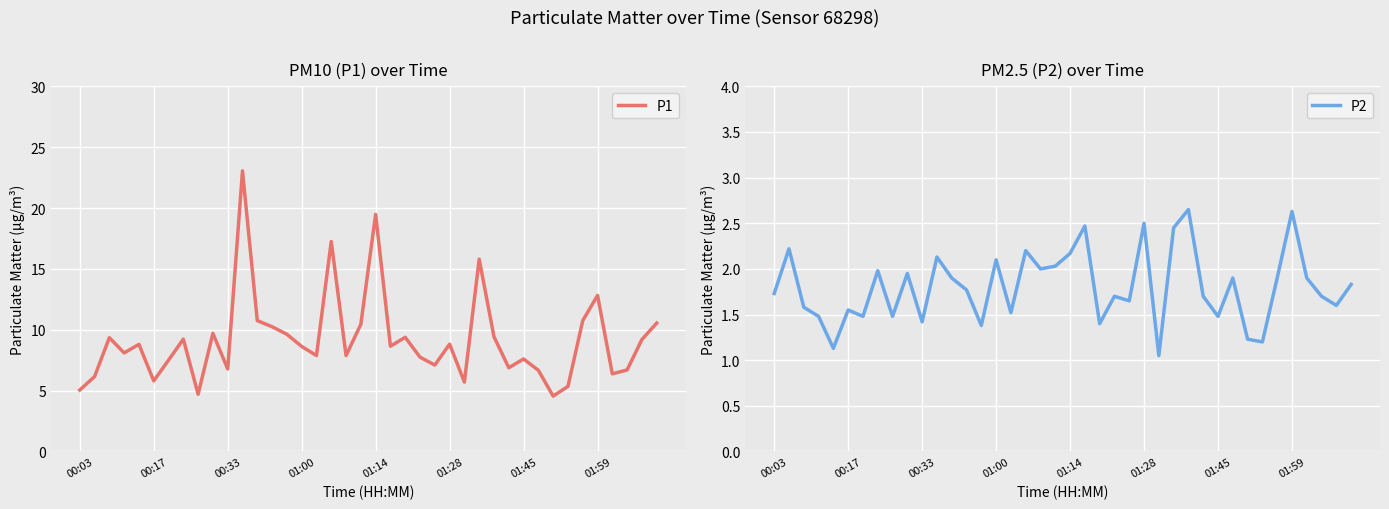

True or false: P2 and P1 cross at least once.

False